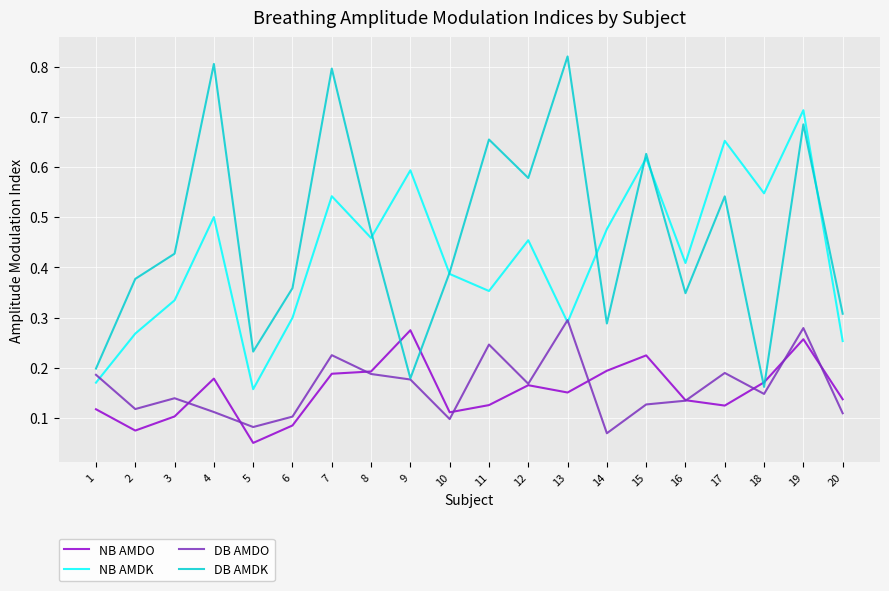

Which series has the widest spread of values?

DB AMDK